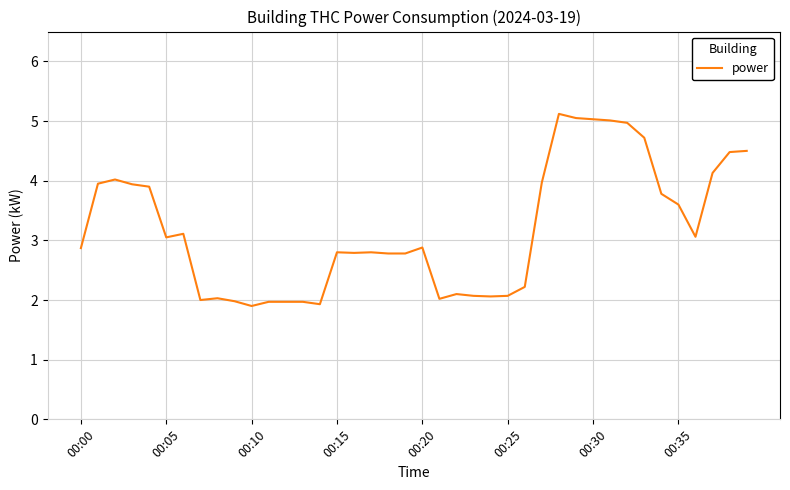

What is the smallest value displayed?

1.9